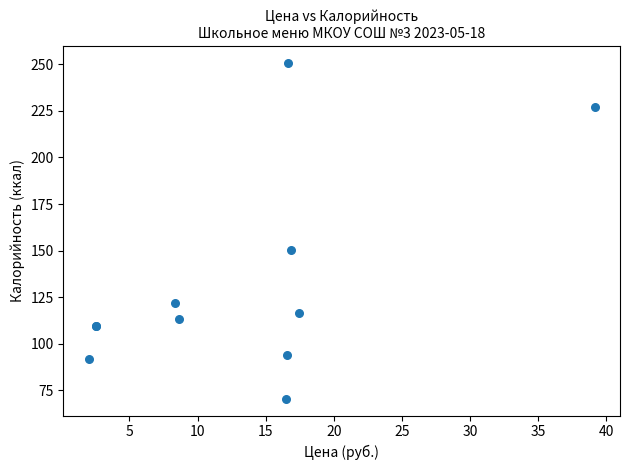

What Y value in the scatter plot is closest to 160?

150.2